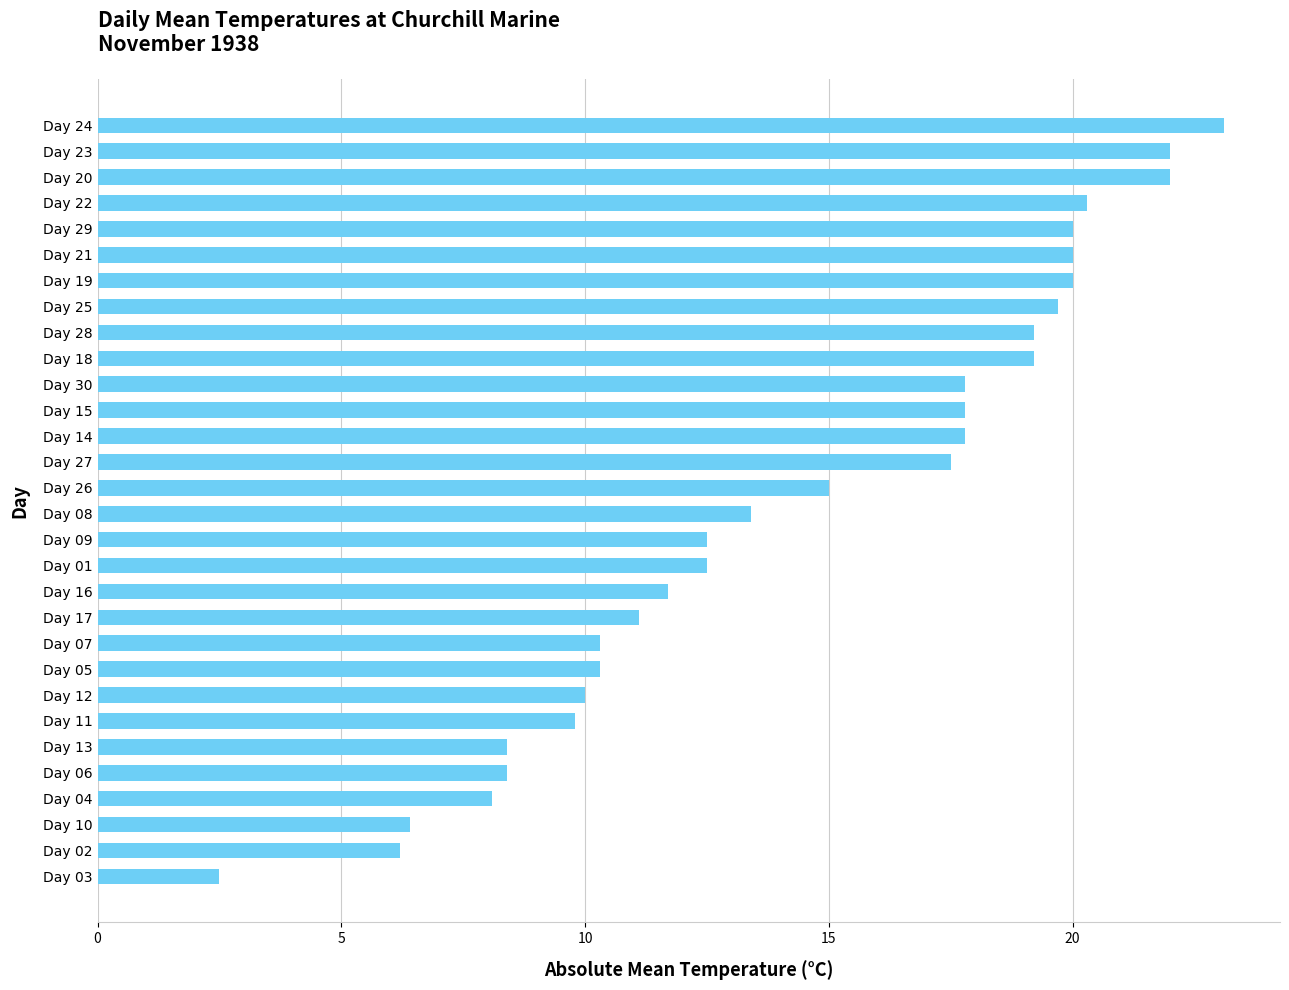

What is the difference between the maximum and minimum values?

20.6